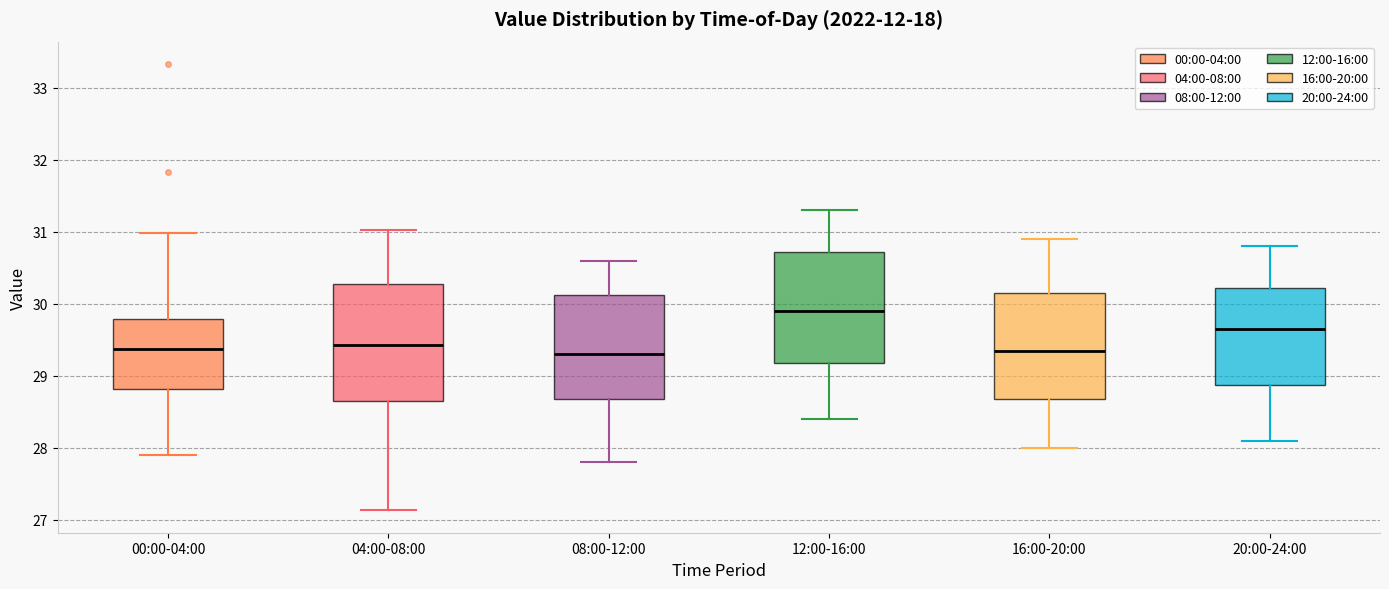

Where does the lower whisker of the box for 20:00-24:00 end on the y-axis? The values are not printed on the chart, so give them approximately, as read against the axis.

28.1